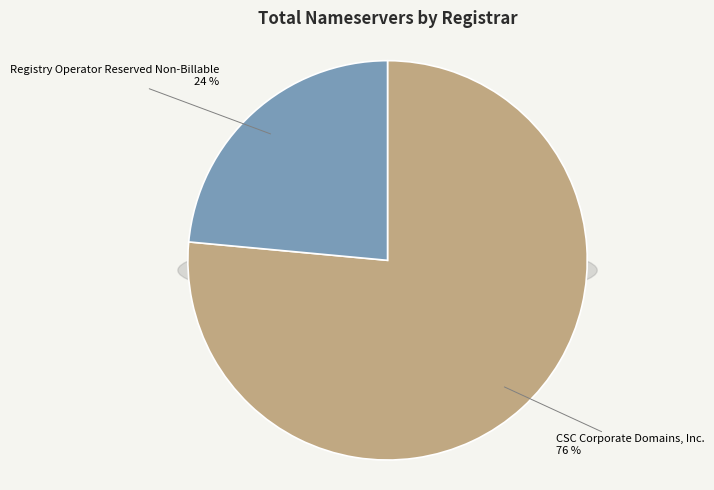

Which category has the biggest portion of the pie?

CSC Corporate Domains, Inc.